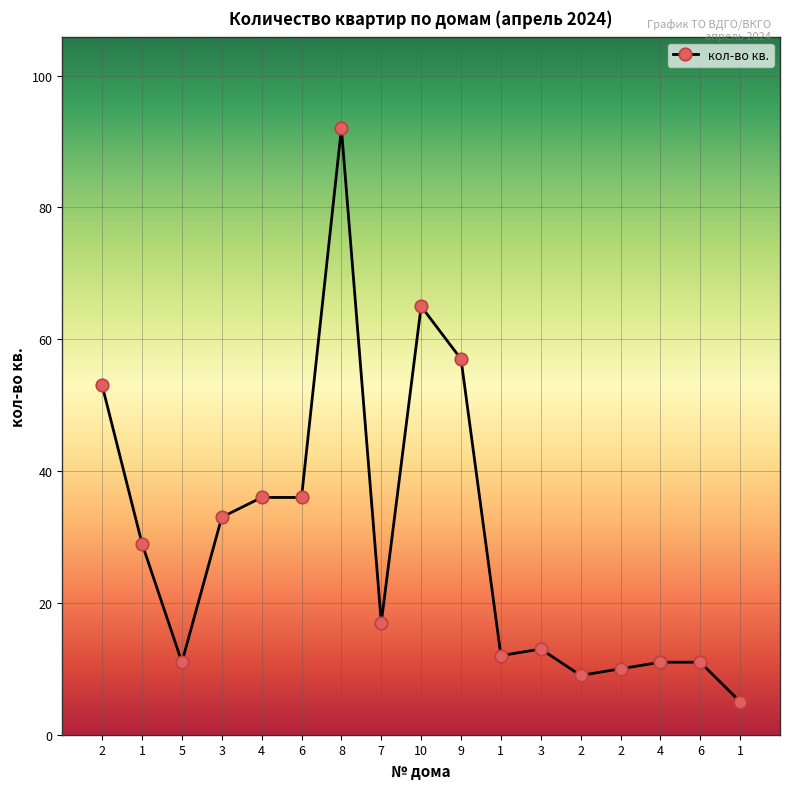

Reading right to left, transcribe all the data shown in this chart.

1=5	6=11	4=11	2=10	2=9	3=13	1=12	9=57	10=65	7=17	8=92	6=36	4=36	3=33	5=11	1=29	2=53